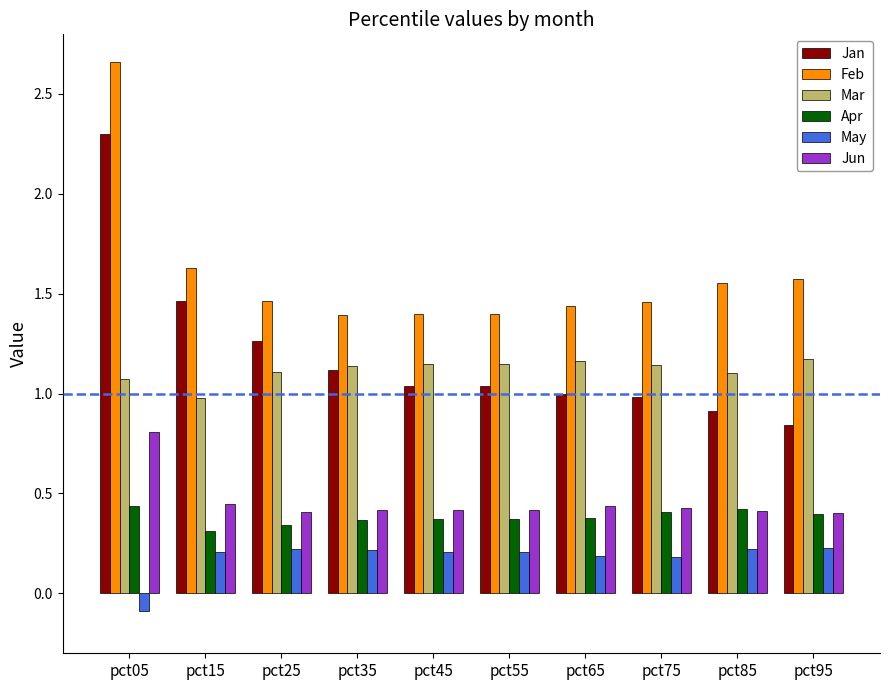

At how many categories does at least one series exceed 2?

1